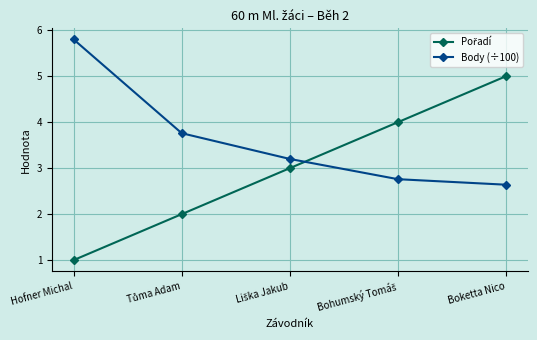

Is it true that Body (÷100) equals 2.6 at Boketta Nico?

True